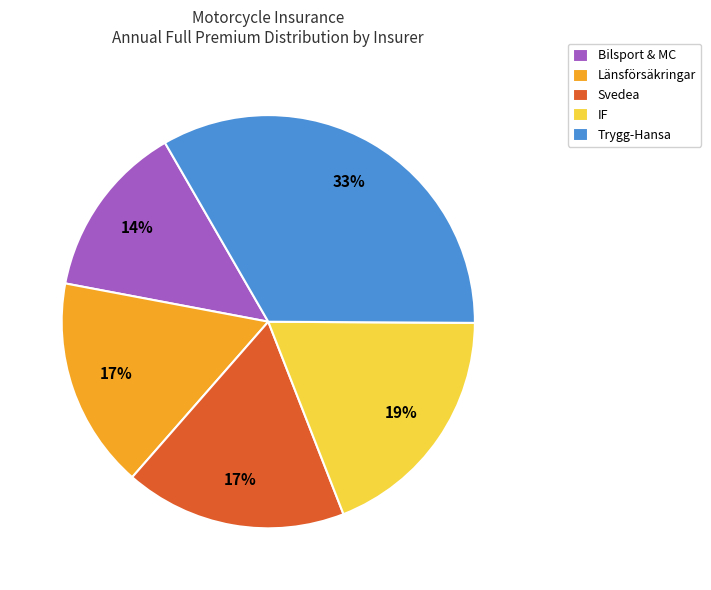

What is the largest slice in the pie chart?

Trygg-Hansa